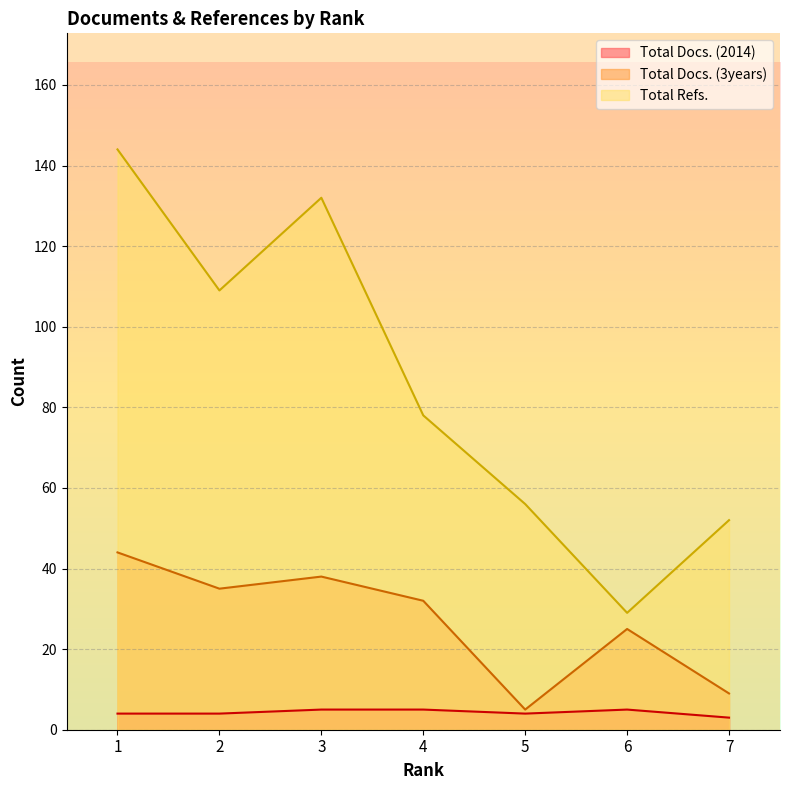

True or false: Total Refs. and Total Docs. (3years) intersect in this chart.

False